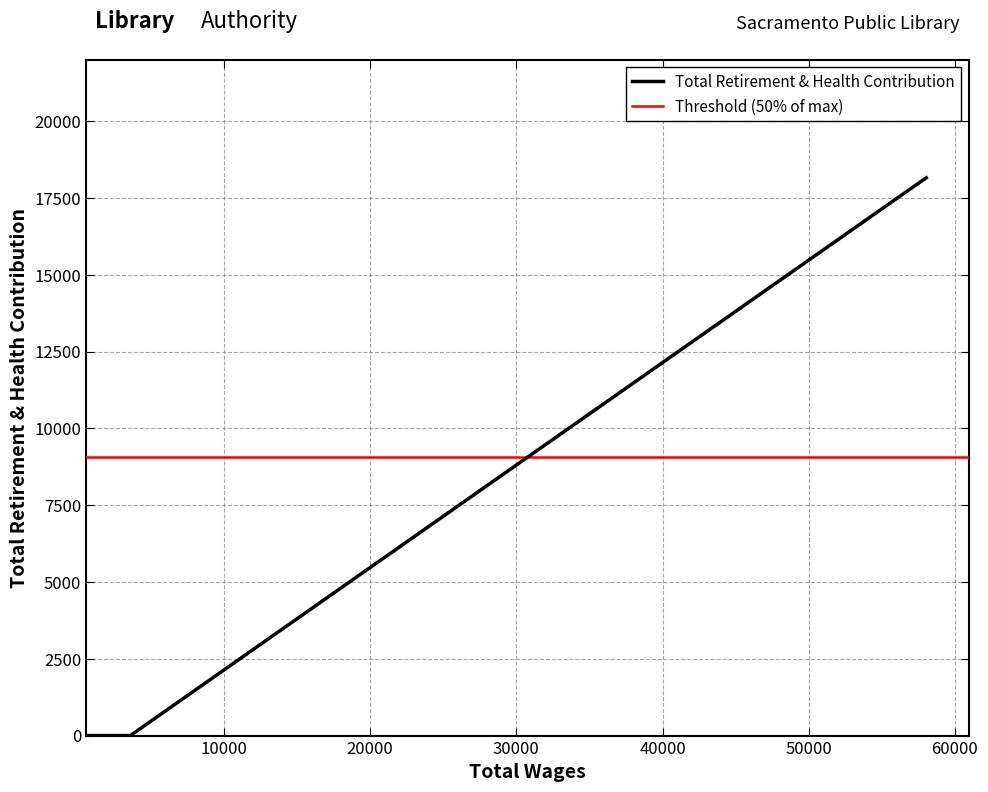

True or false: the data shows 7810 at 1240.

False